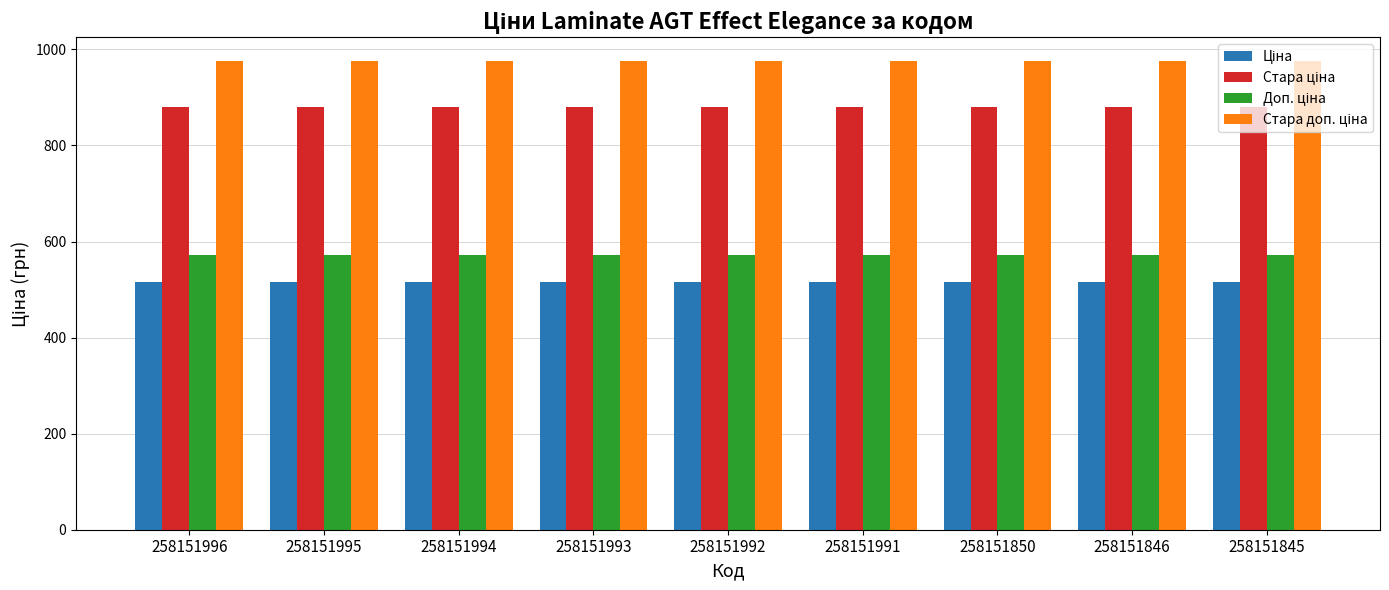

What is the total value across all series at 258151850?

2944.0